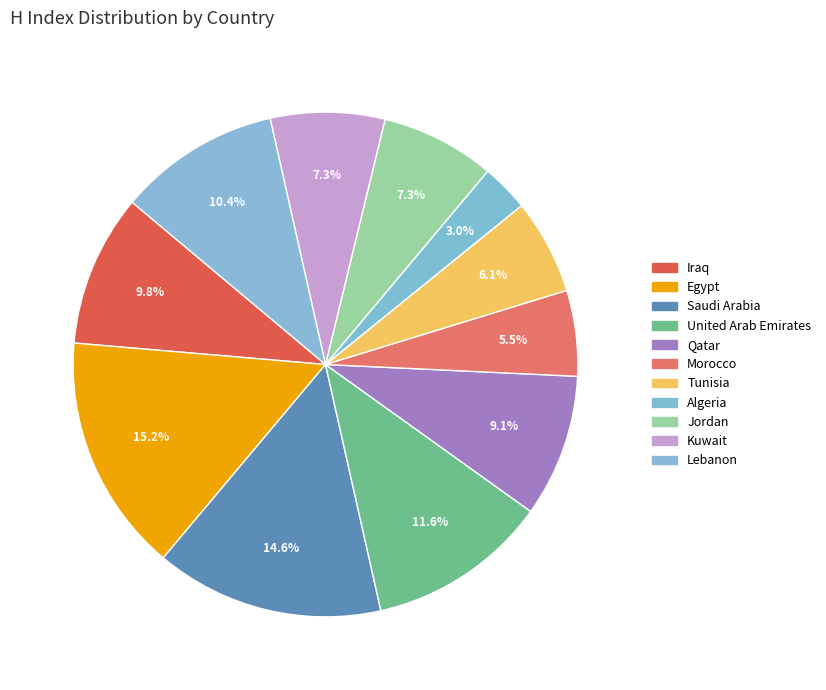

How many slices are in this pie chart?

11